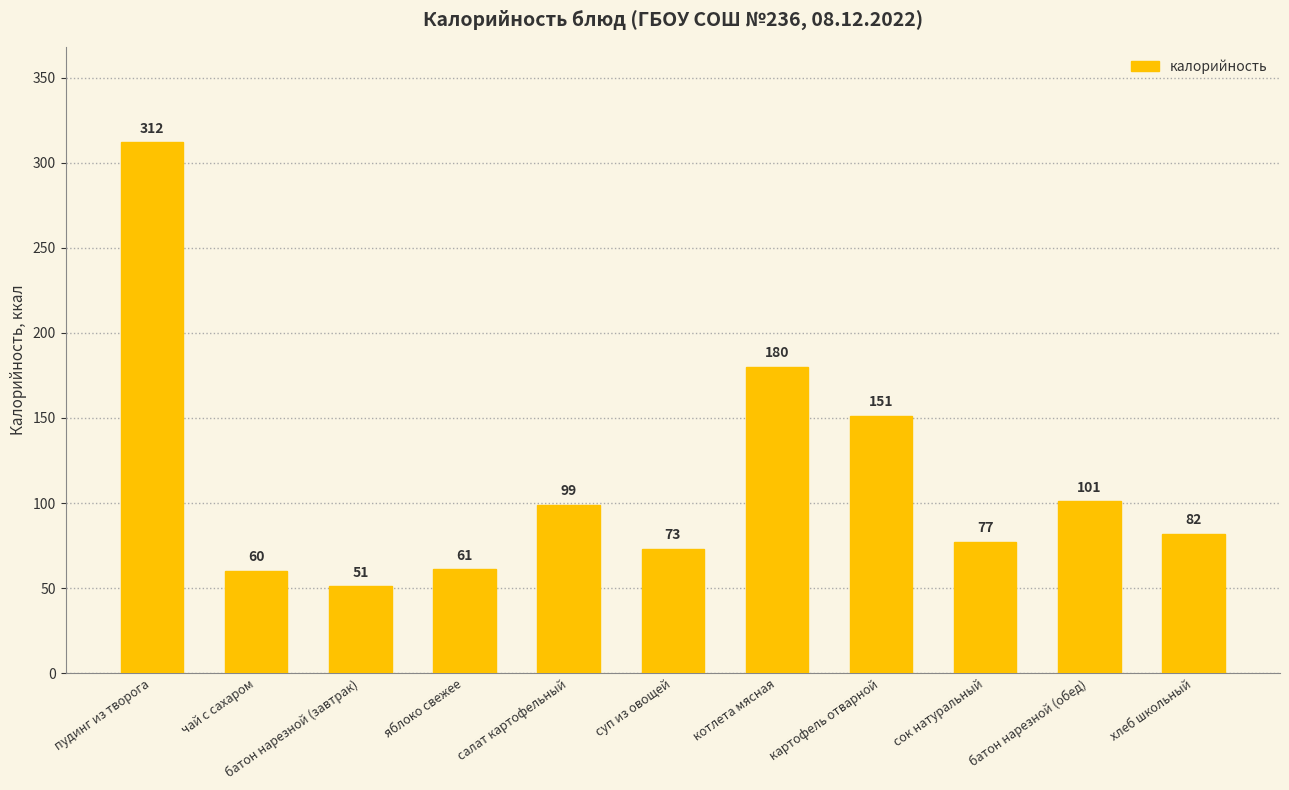

Reading right to left, extract all data points from this chart.

82	101	77	151	180	73	99	61	51	60	312